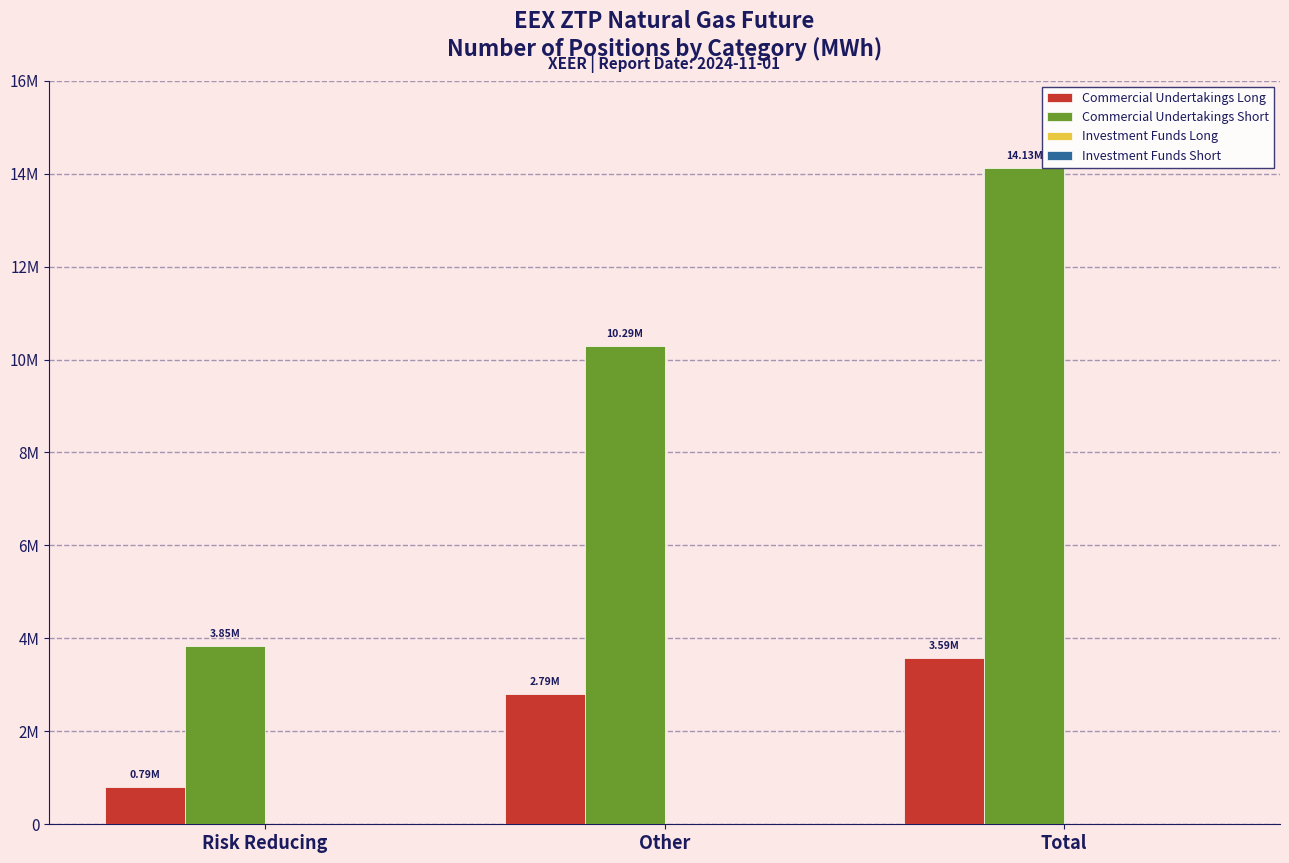

Does the chart contain stacked bars?

No